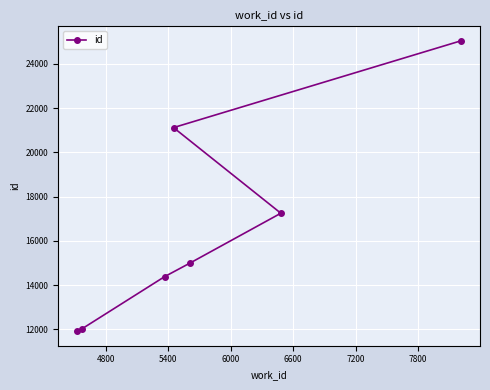

What is the difference between the second highest and minimum values?

9207